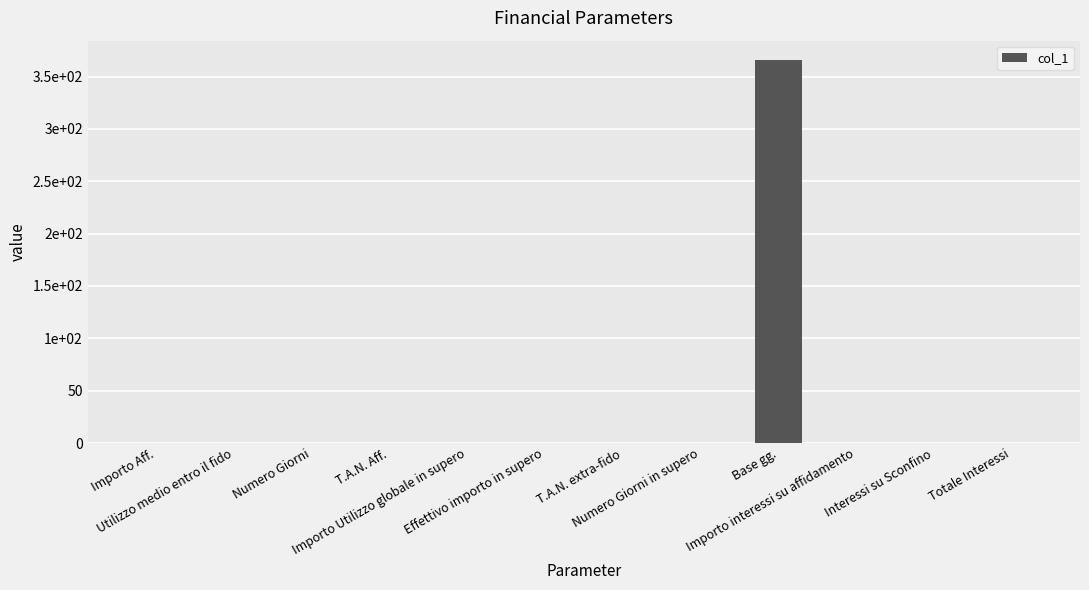

The chart shows a value of 0.0 at Importo interessi su affidamento. True or false?

True